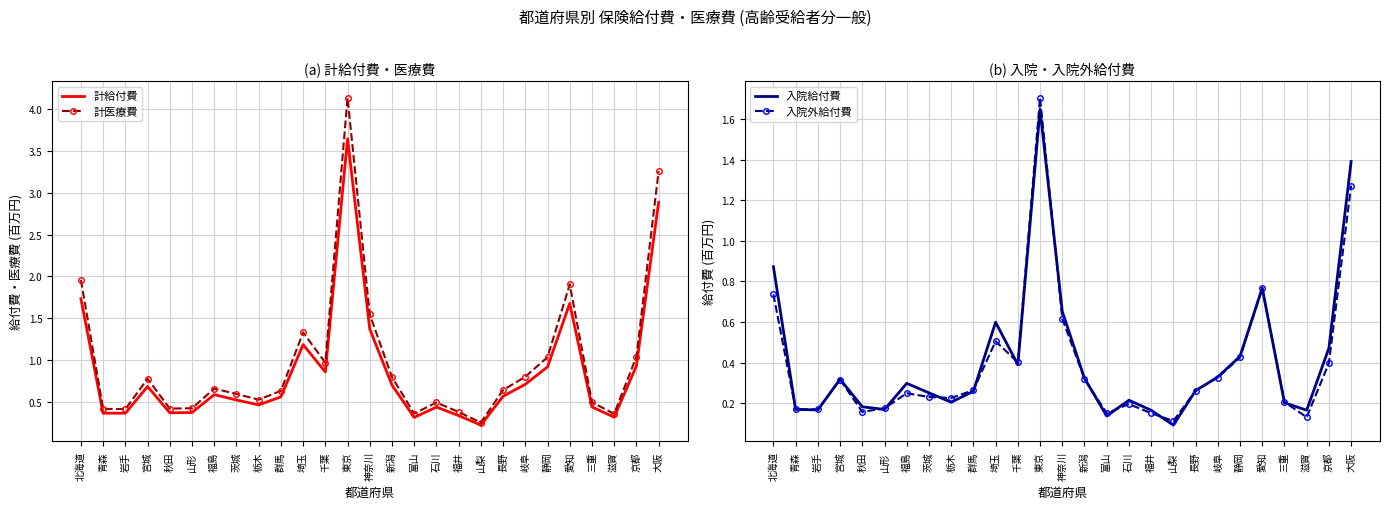

What is the label of the 23rd point from the right?

秋田